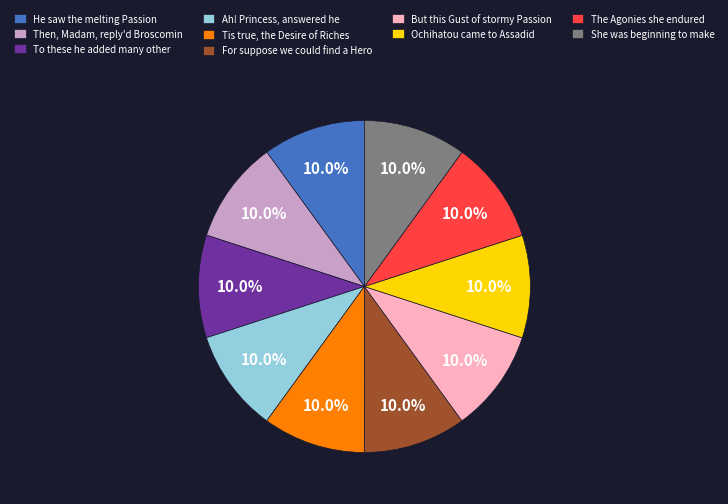

What is the ratio of the value at Ochihatou came to Assadid to the value at He saw the melting Passion?

1.0